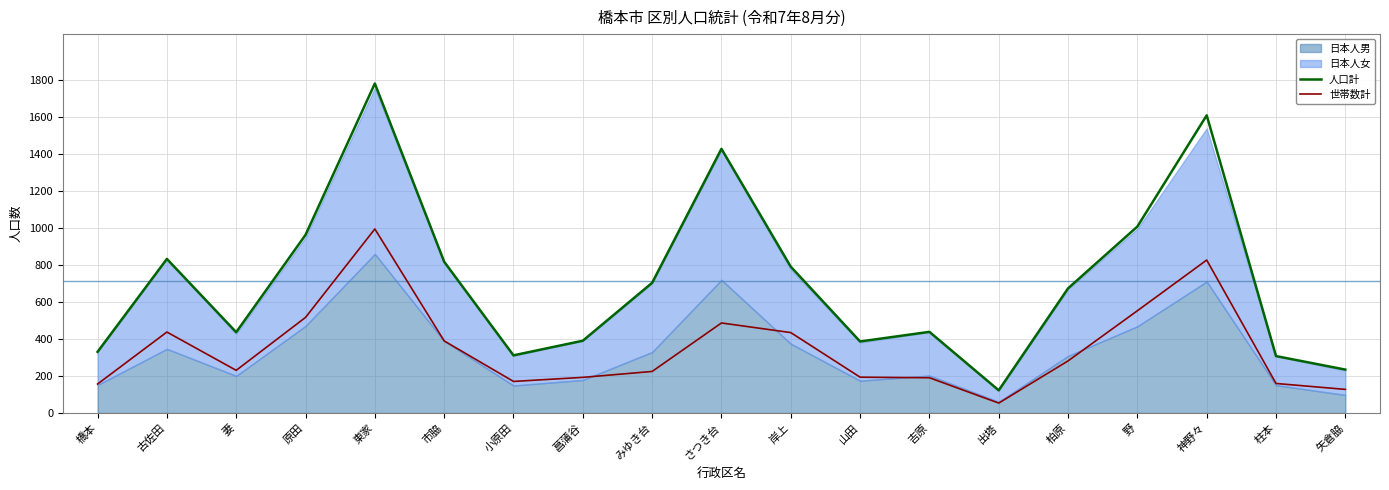

What is the maximum value for 人口計?

1780